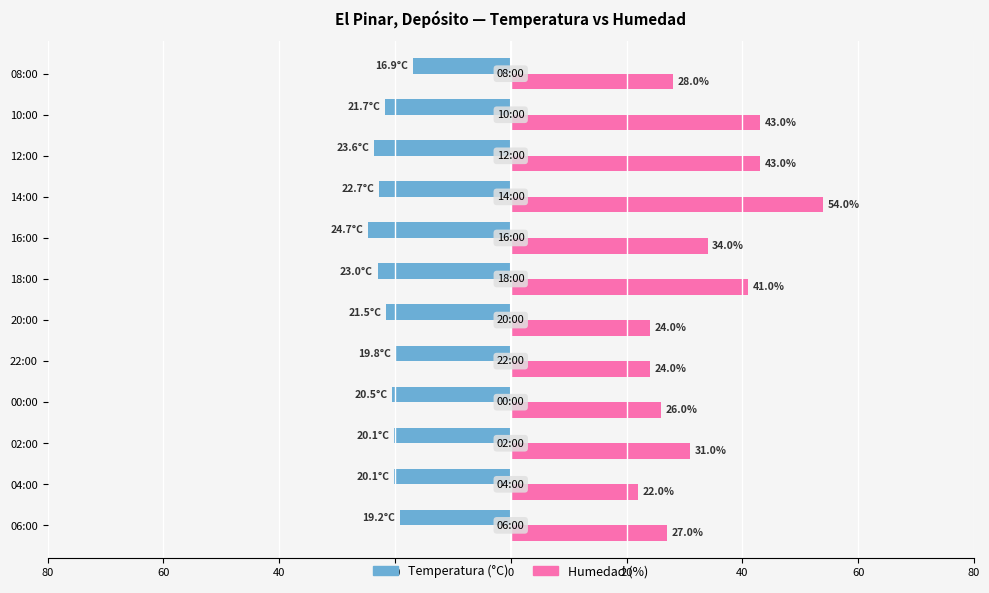

What are all the series names shown in the legend?

Temperatura (°C), Humedad (%)